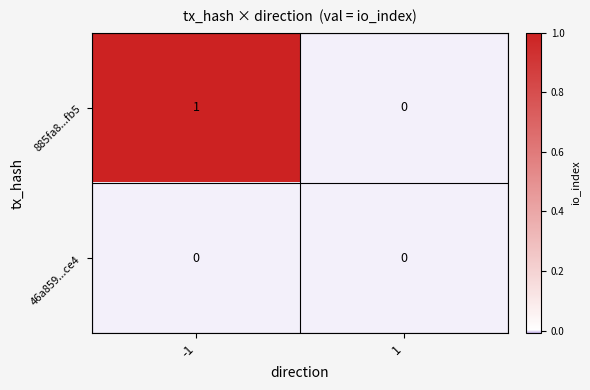

At which category is the sum across all series the highest?

-1